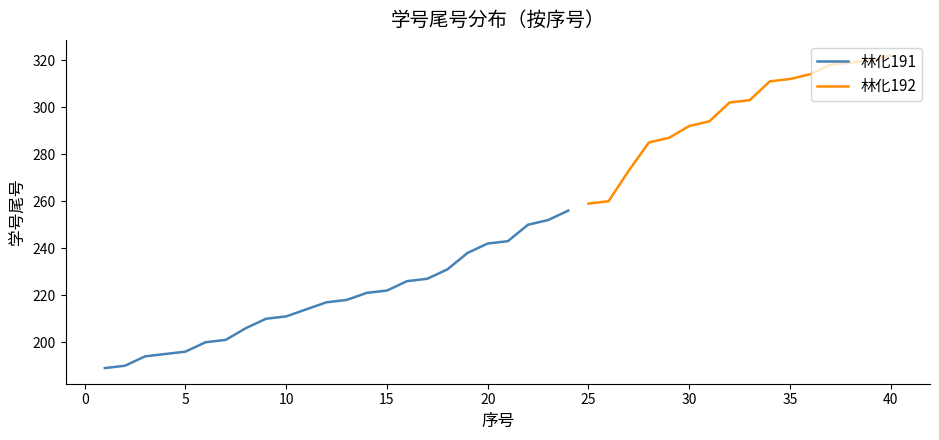

What is the change in value from 9 to 19?

+28